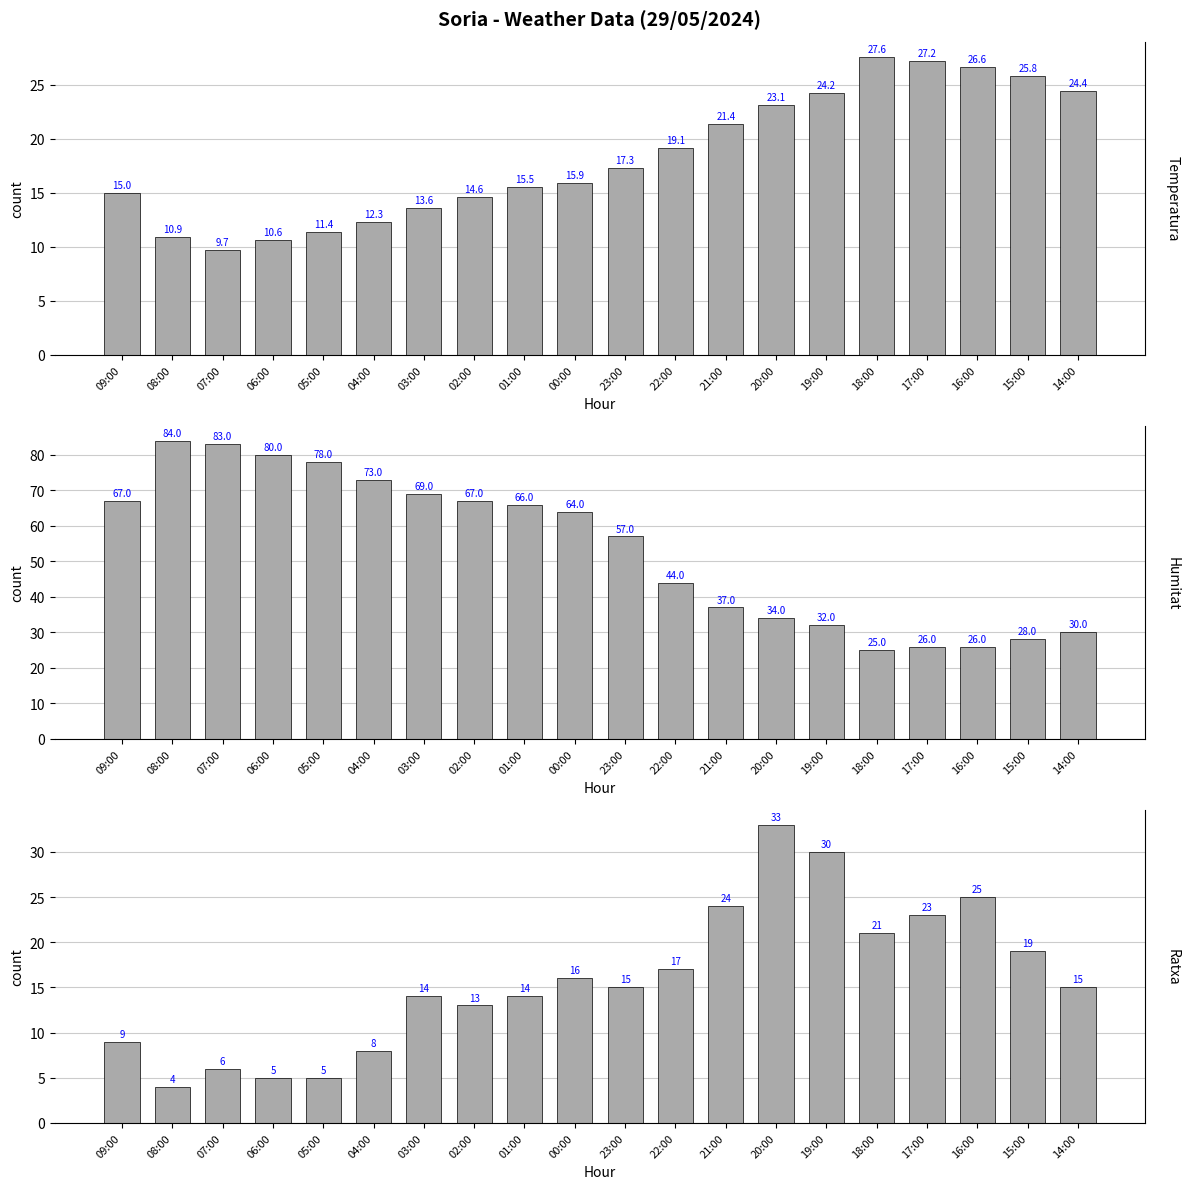

How many values in the Ratxa (km/h) series are below 15?

9